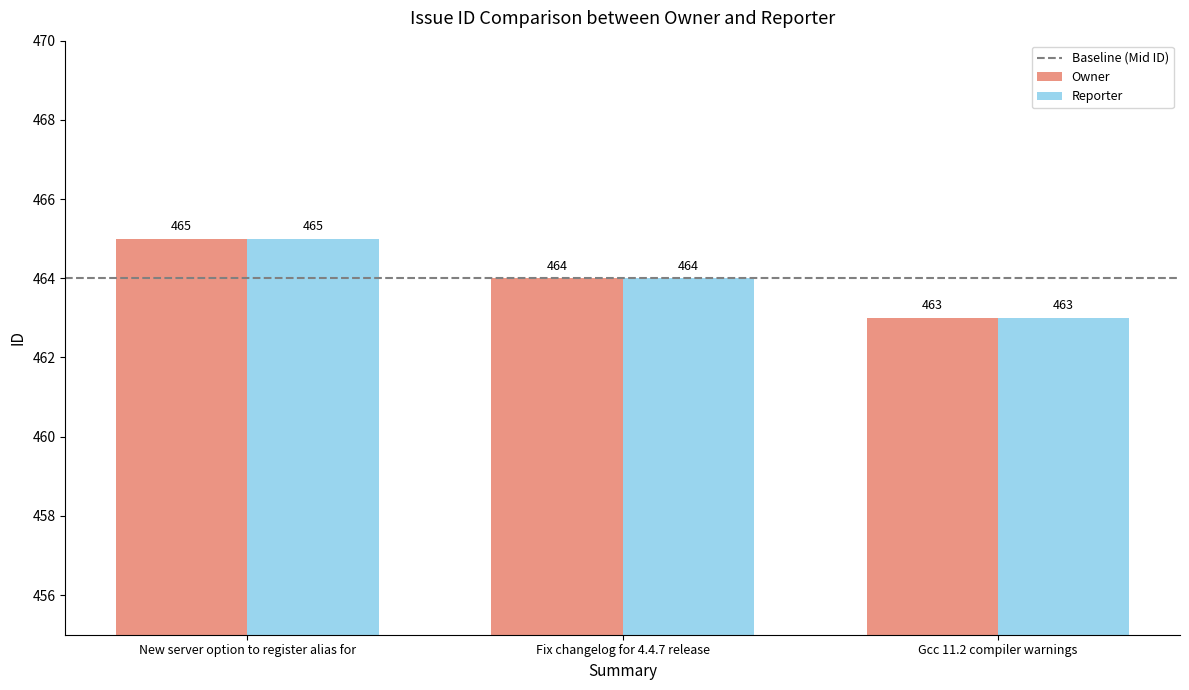

What value does the Owner series have at Fix changelog for 4.4.7 release?

464